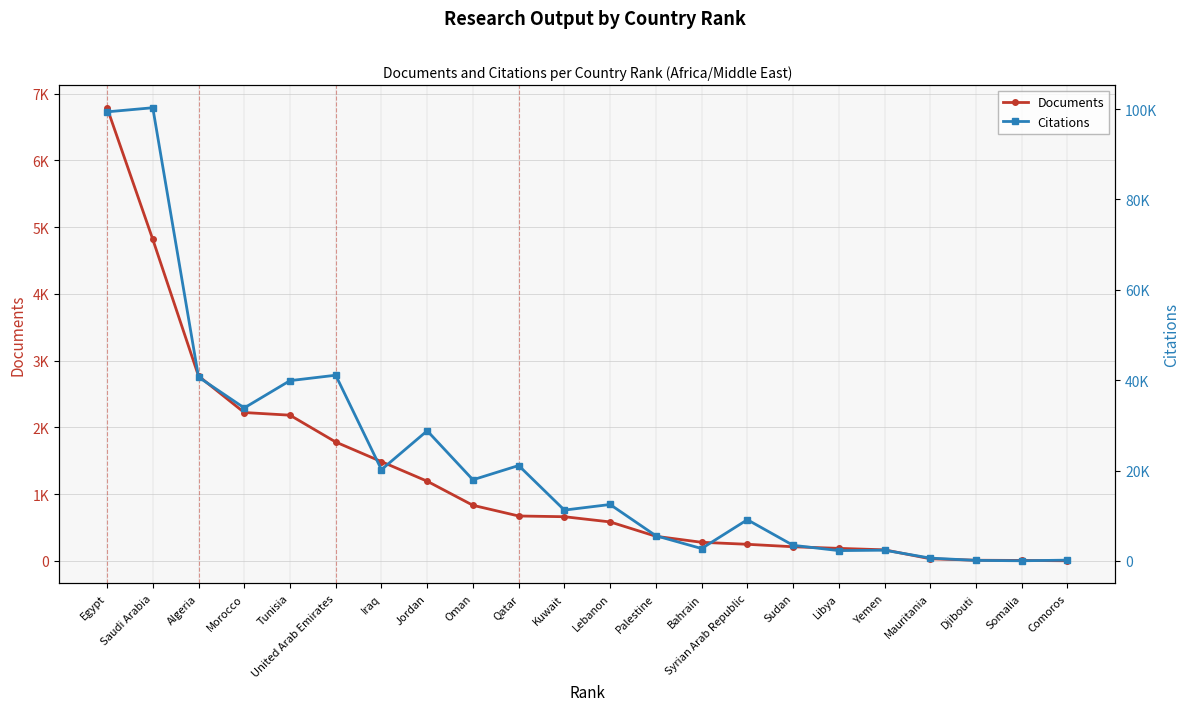

What are all the series names shown in the legend?

Documents, Citations